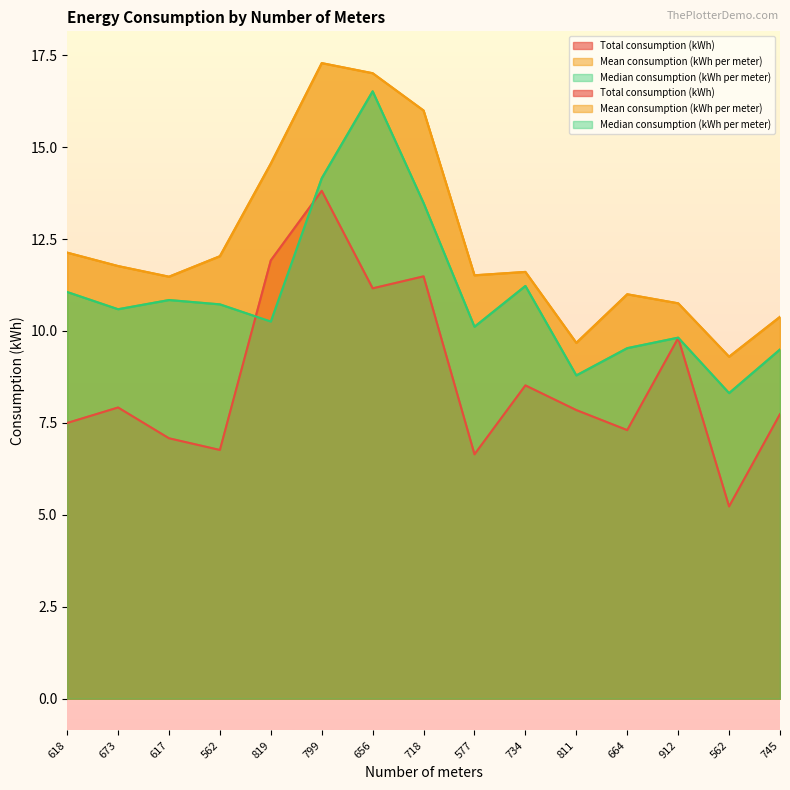

Count the number of data series in this chart.

3